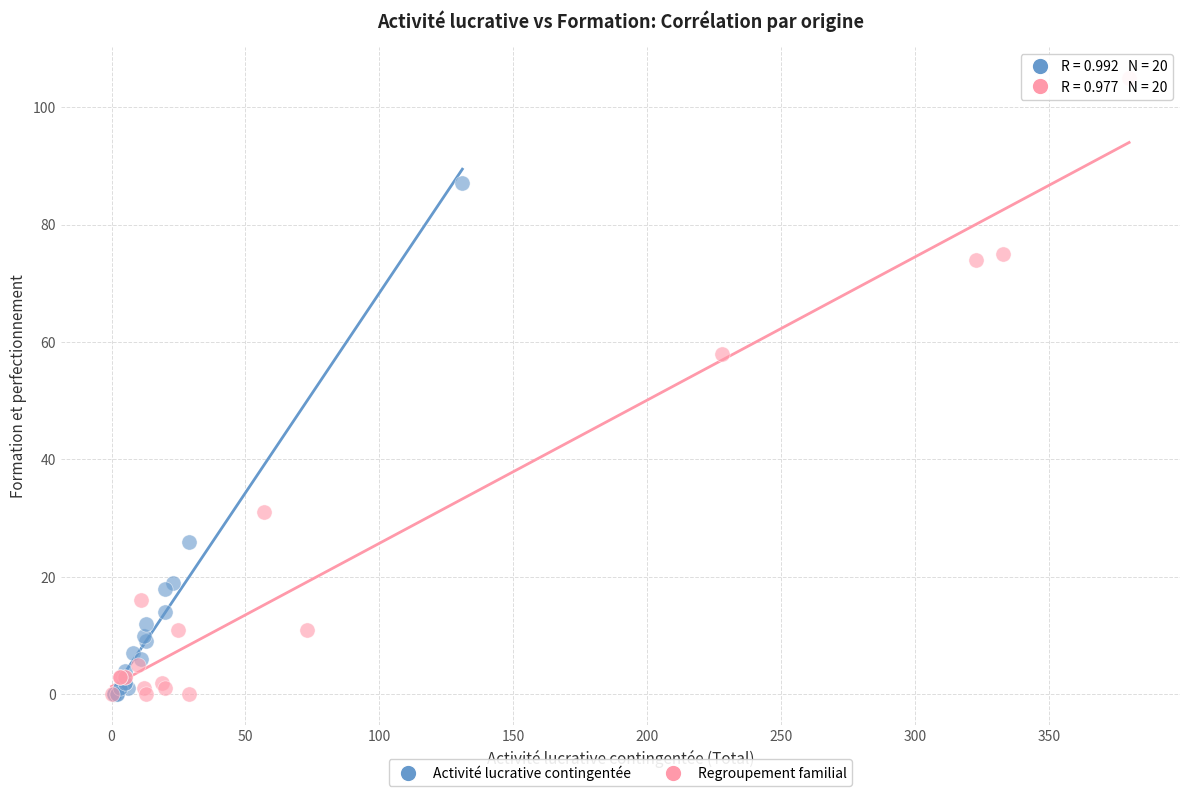

Which series has the widest spread of Y values?

Regroupement familial